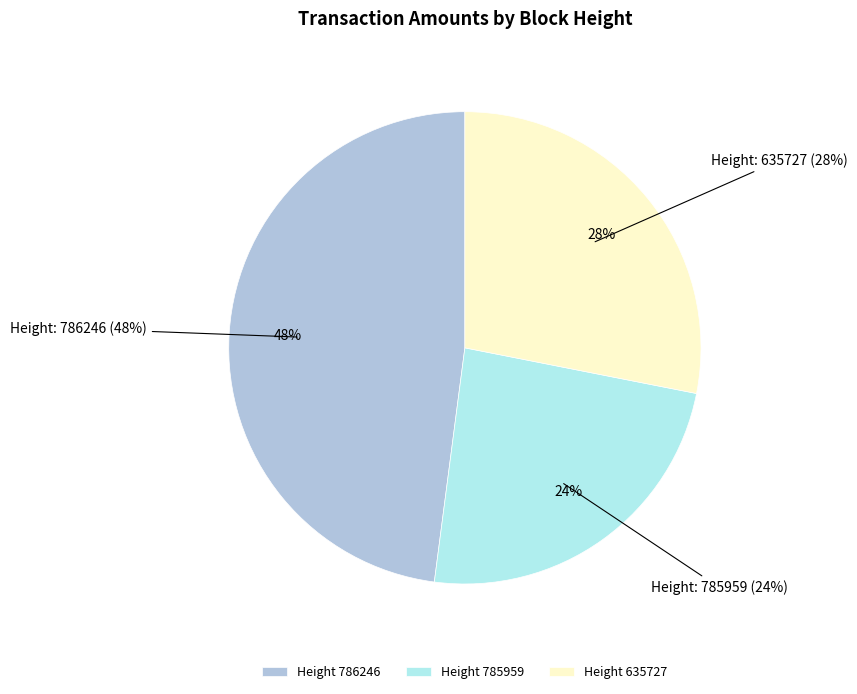

Which slice is the smallest?

785959